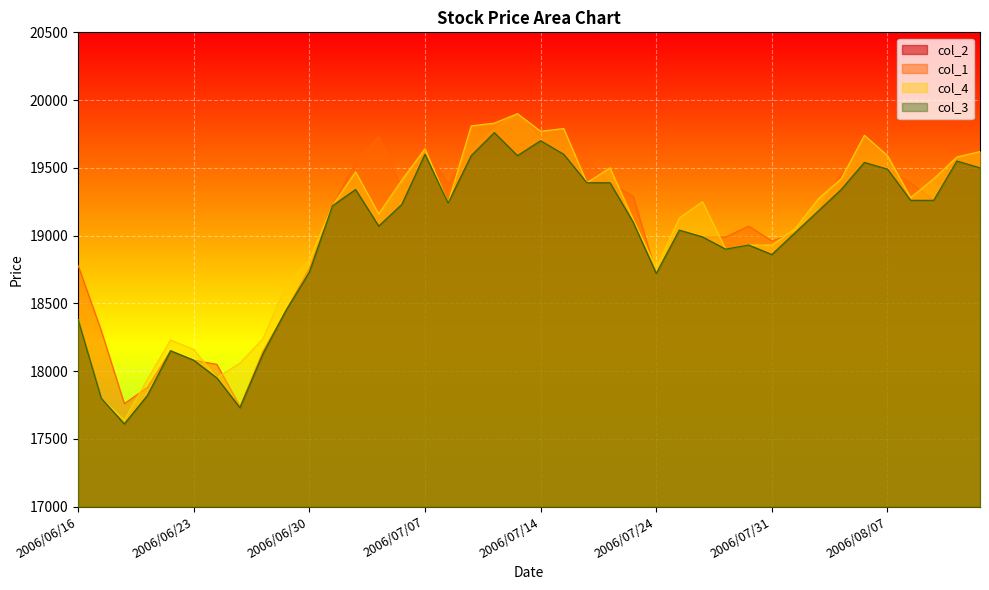

How many data points in col_1 are less than 19260?

20